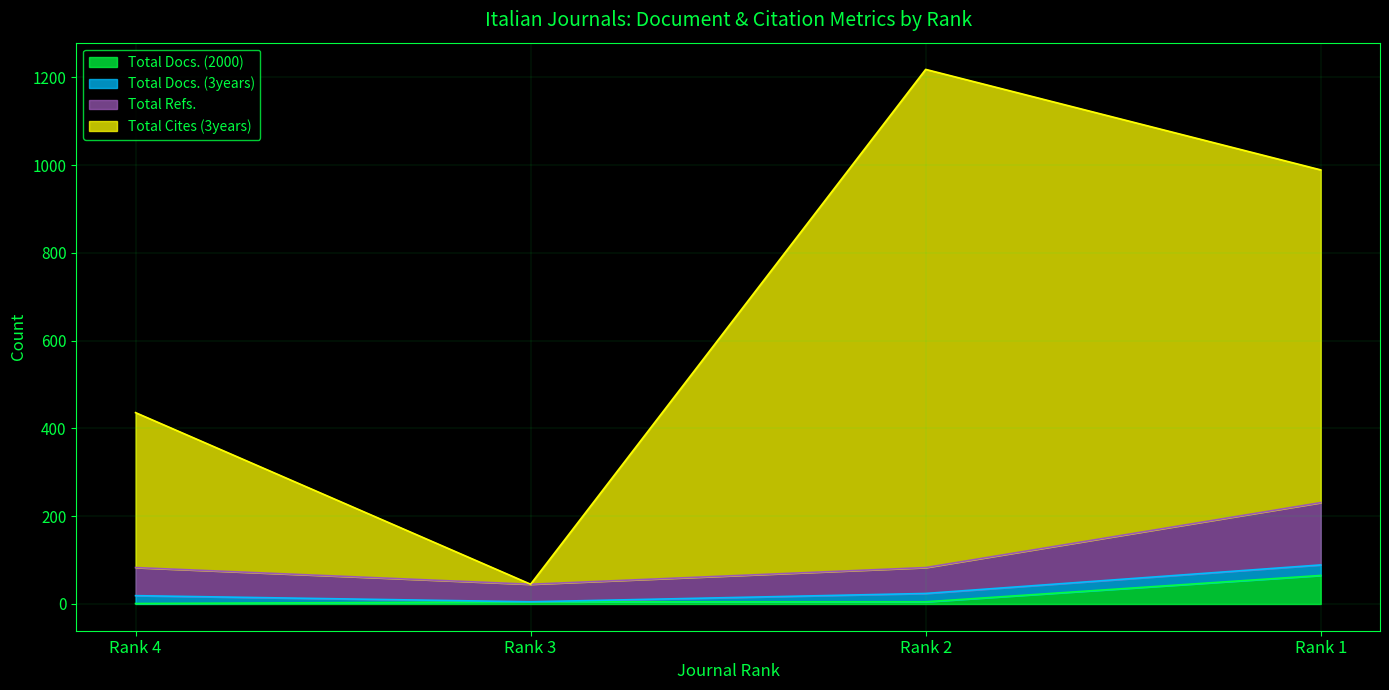

What is the lowest value of the Total Cites (3years) series?

45